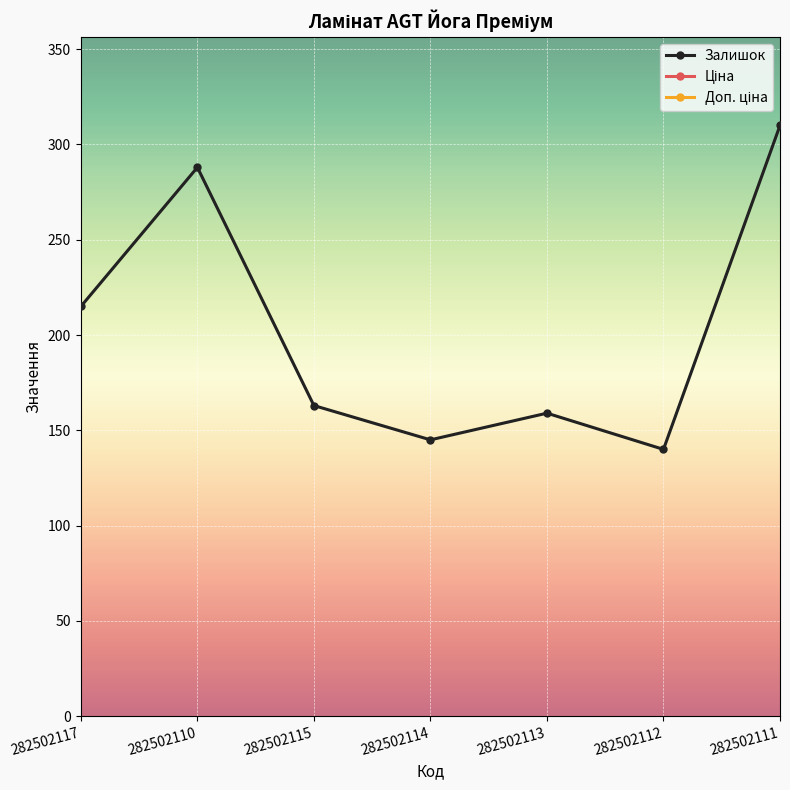

The value of Залишок at 282502110 is 288.0. True or false?

True